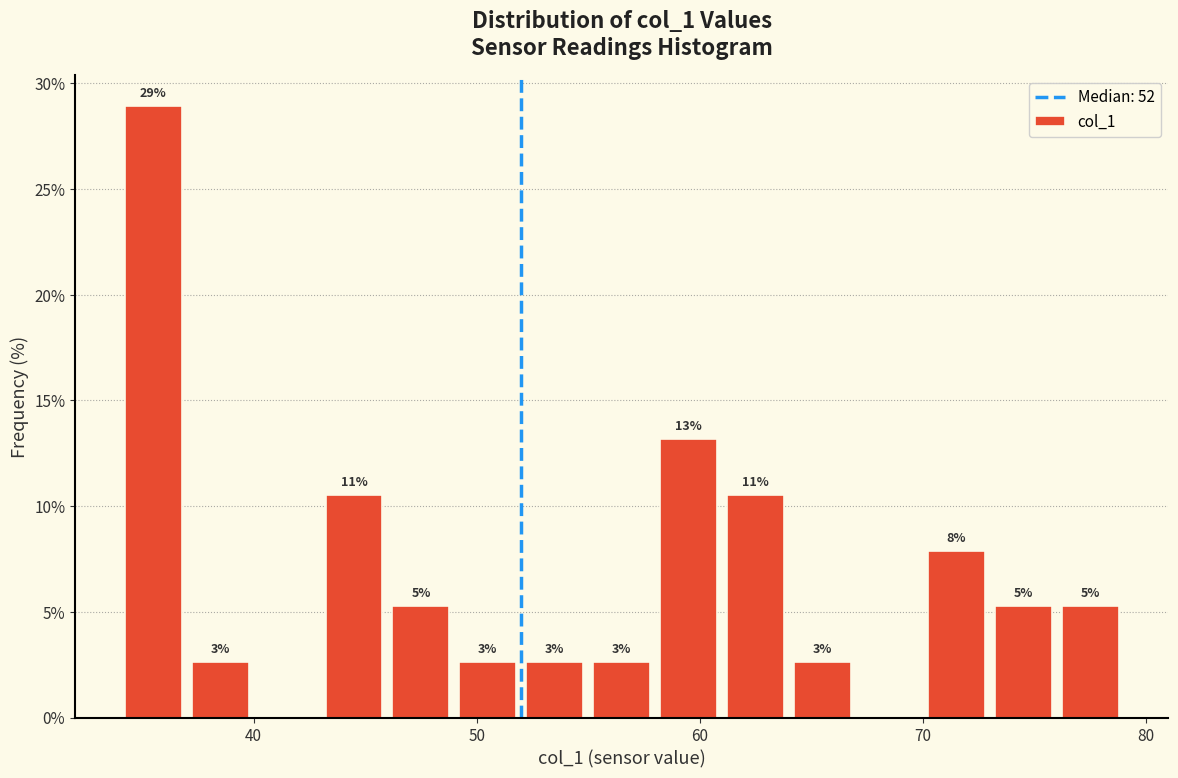

Read against the x-axis, roughly where is the centre of the tallest bar?

36